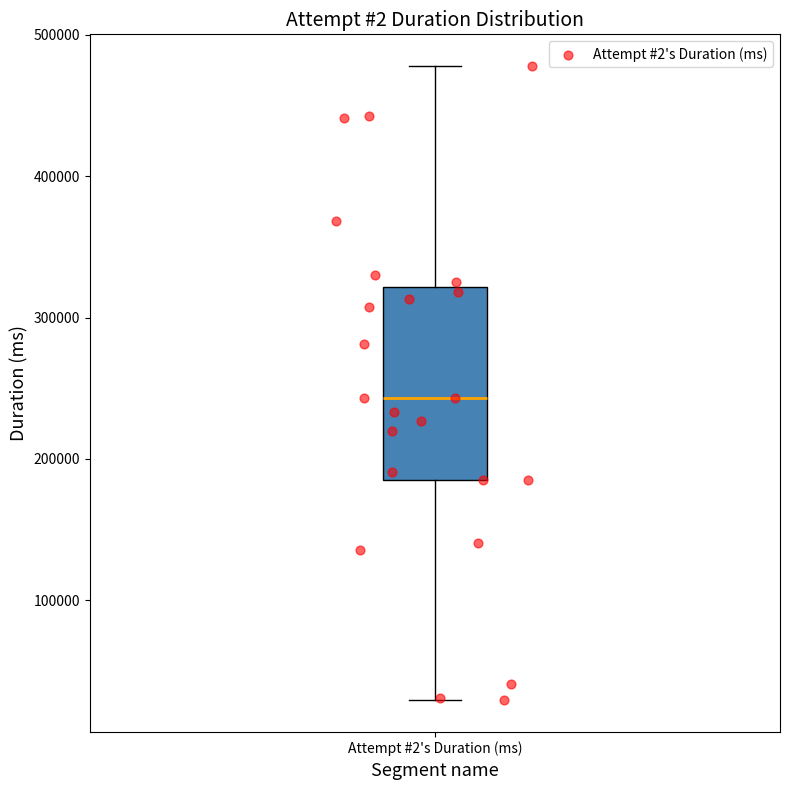

Where is the upper edge of the box for Attempt #2's Duration (ms) on the y-axis? The values are not printed on the chart, so give them approximately, as read against the axis.

320000